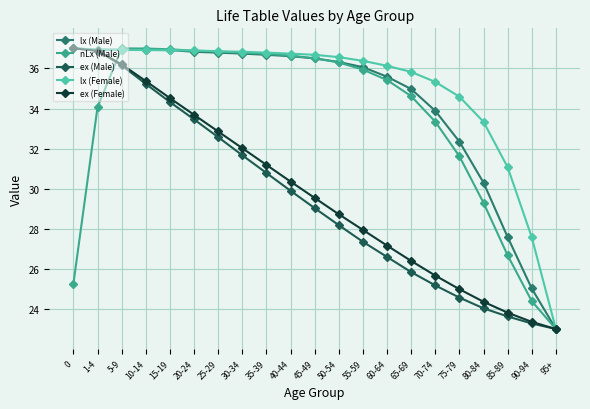

The value of lx (Male) at 25-29 is 36.8. True or false?

True